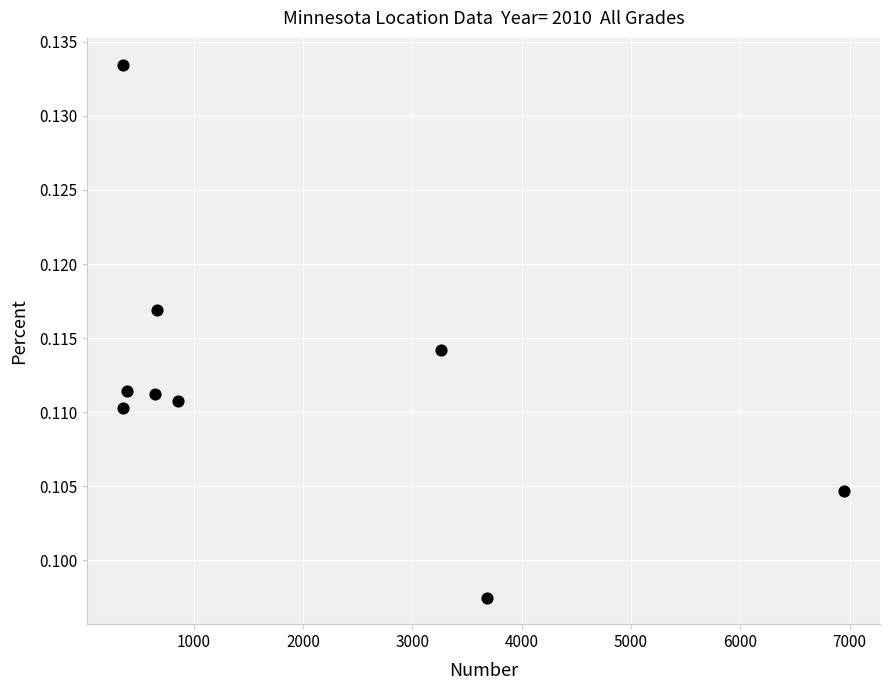

What is the average X value?

1906.7